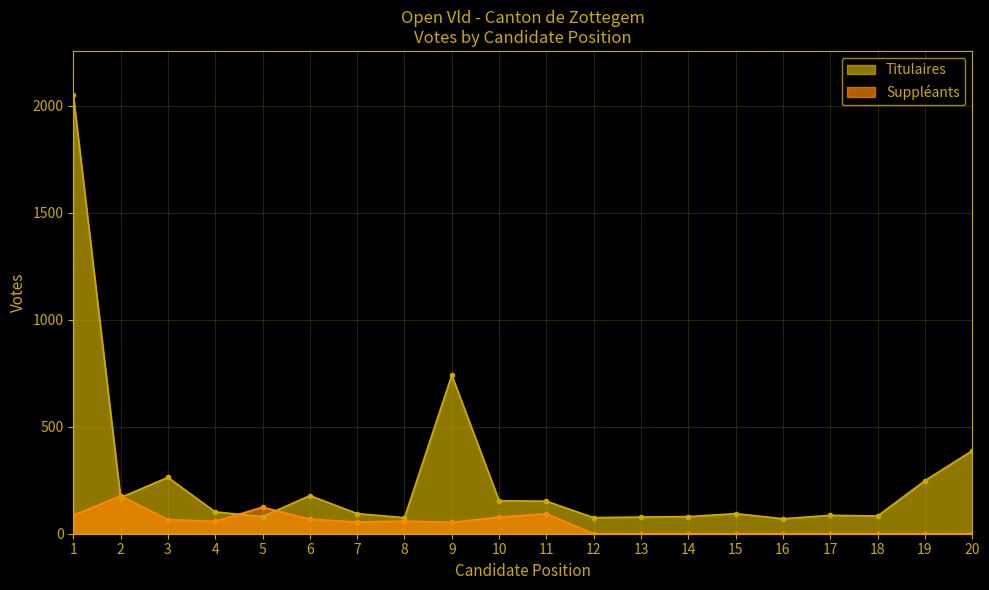

What is the sum of all Titulaires values?

5261